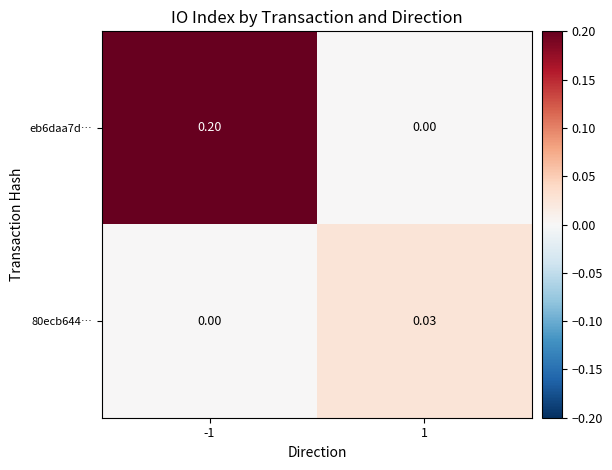

Is the value of 80ecb644… at 1 greater than the value of eb6daa7d… at -1?

No